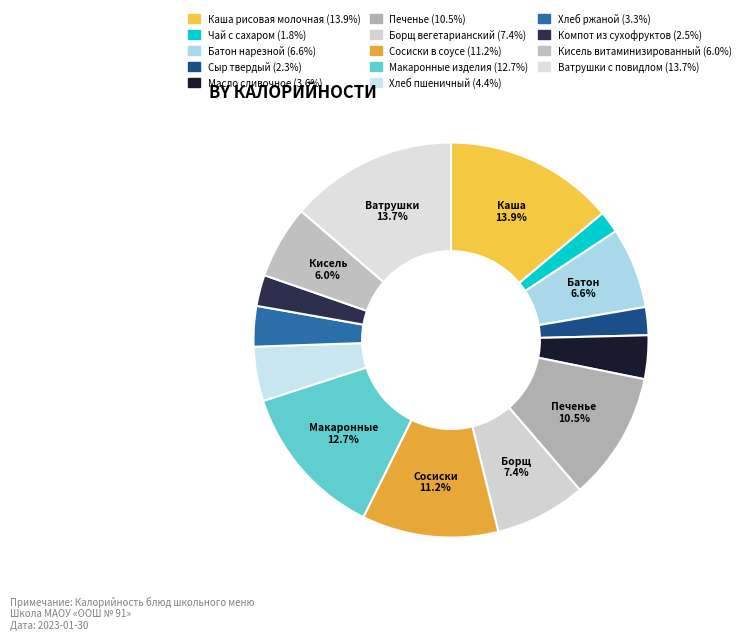

Is there any slice that represents more than half of the pie?

No